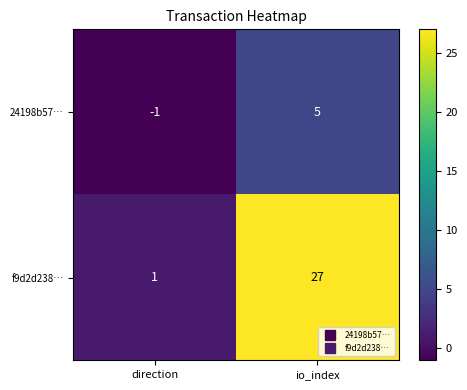

What is the difference between the highest and lowest values at direction?

2